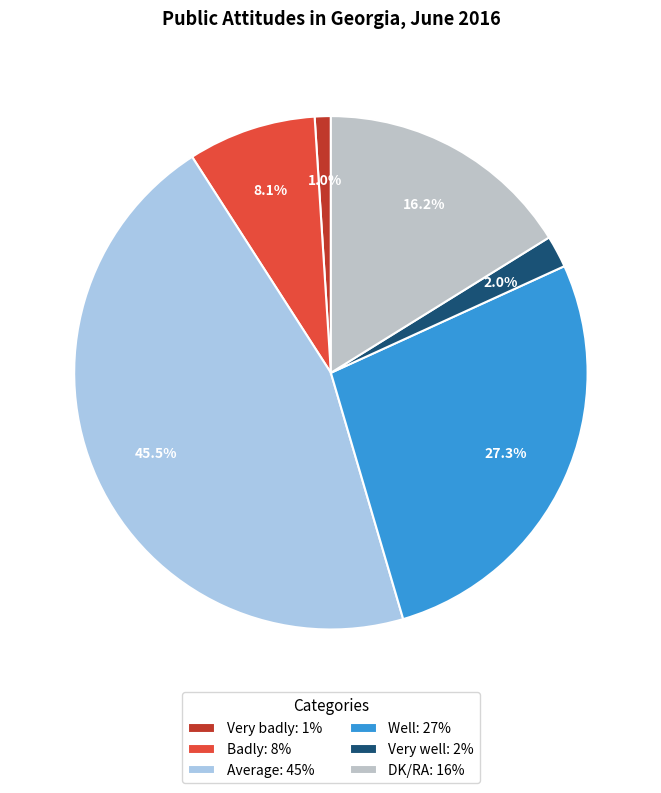

The DK/RA slice represents 16% of the pie. True or false?

True